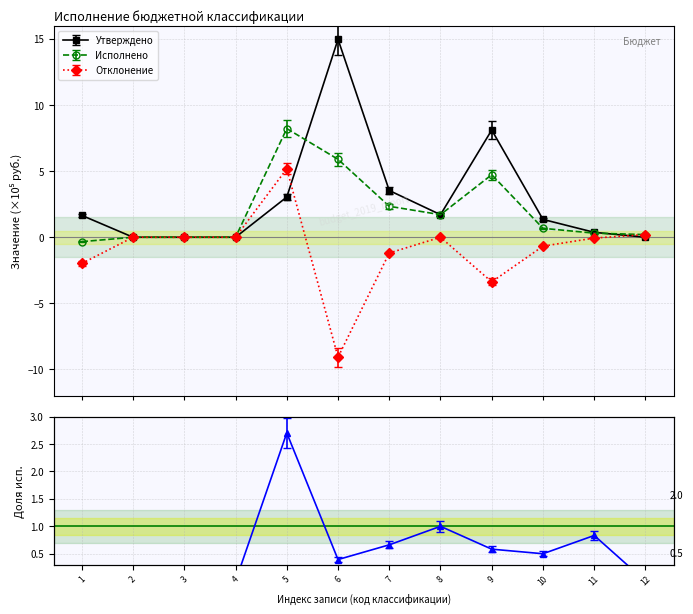

Reading left to right, list all the values displayed in this chart.

Утверждено: 1.7	0.0	0.0	0.0	3.0	15.0	3.5	1.7	8.1	1.3	0.4	0.0
Исполнено: -0.3	-0.0	0.0	0.0	8.2	5.9	2.3	1.7	4.7	0.7	0.3	0.2
Процент исполнения: 0.0	0.0	0.0	0.0	2.7	0.4	0.7	1.0	0.6	0.5	0.8	0.0
Отклонение: -2.0	-0.0	-0.0	0.0	5.2	-9.1	-1.2	0.0	-3.4	-0.7	-0.1	0.2